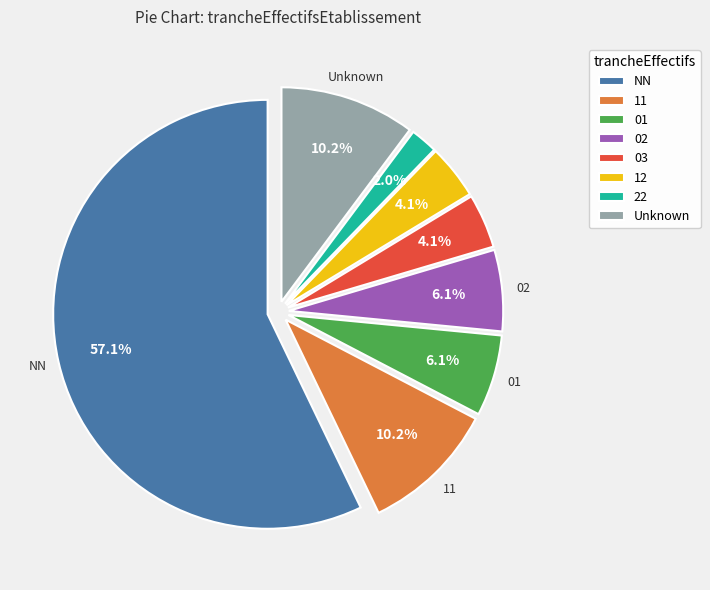

Combined, what portion of the pie is 02 and NN?

63.3%